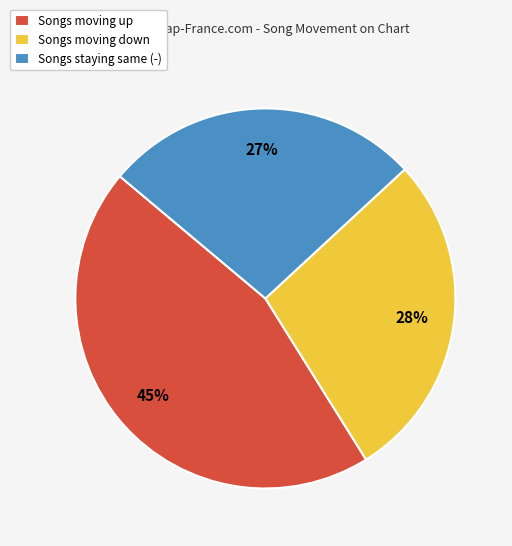

To the nearest percent, what is the average slice percentage?

33%